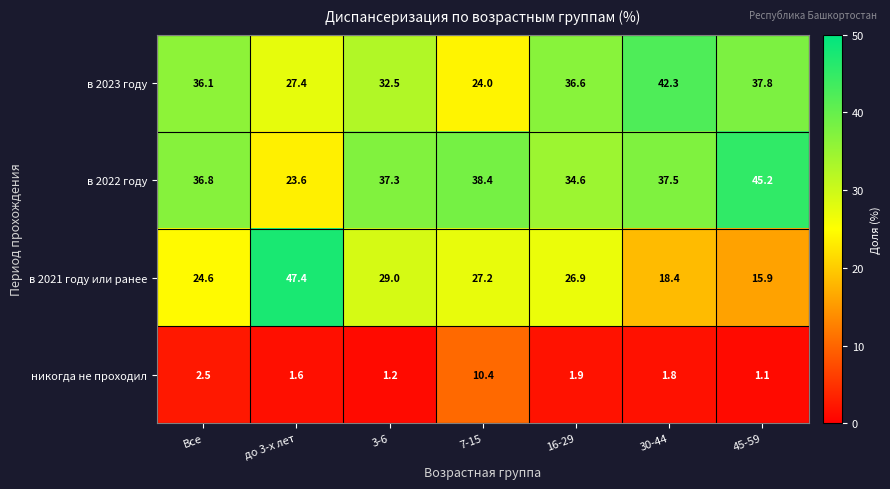

What is the sum of all в 2023 году values?

236.7